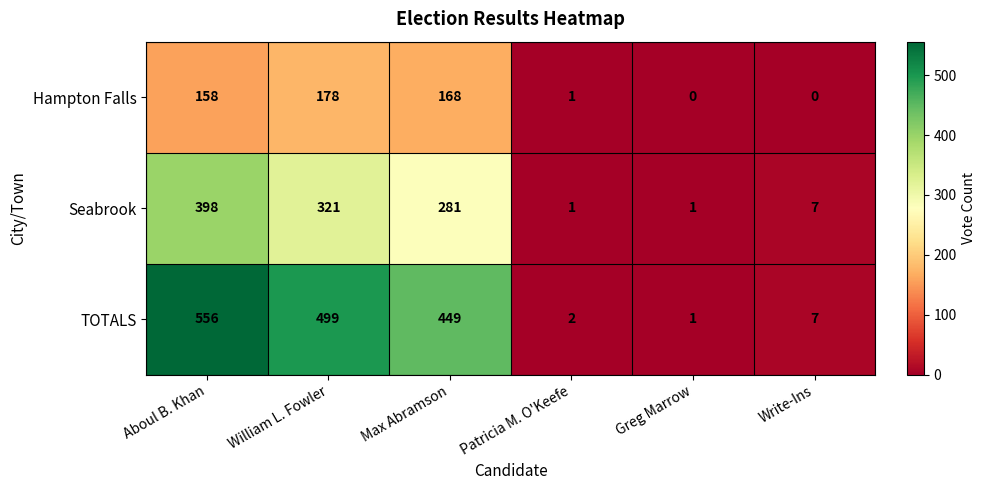

At which label is Seabrook closest to 199?

Max Abramson